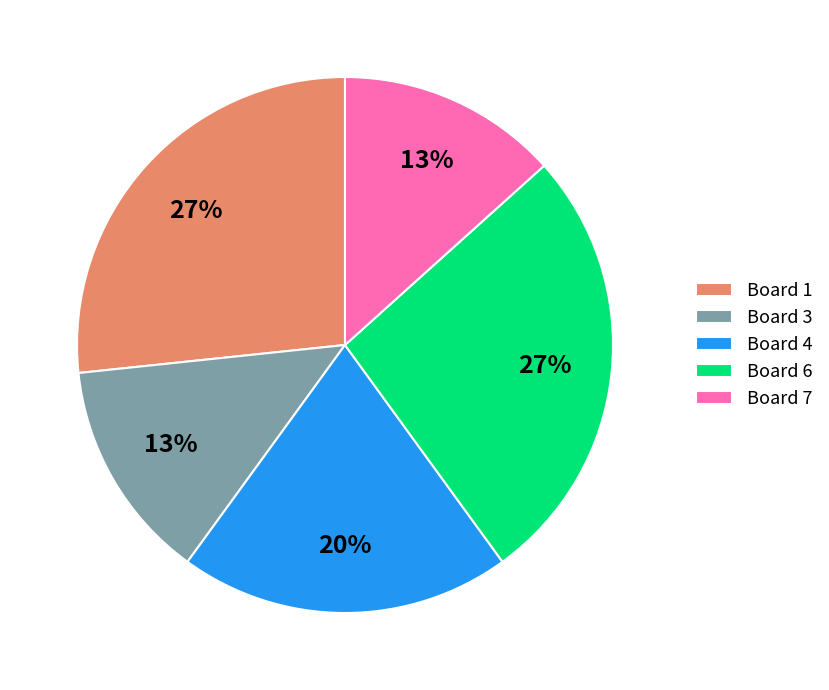

Do Board 6 and Board 4 together represent more than half of the pie?

No